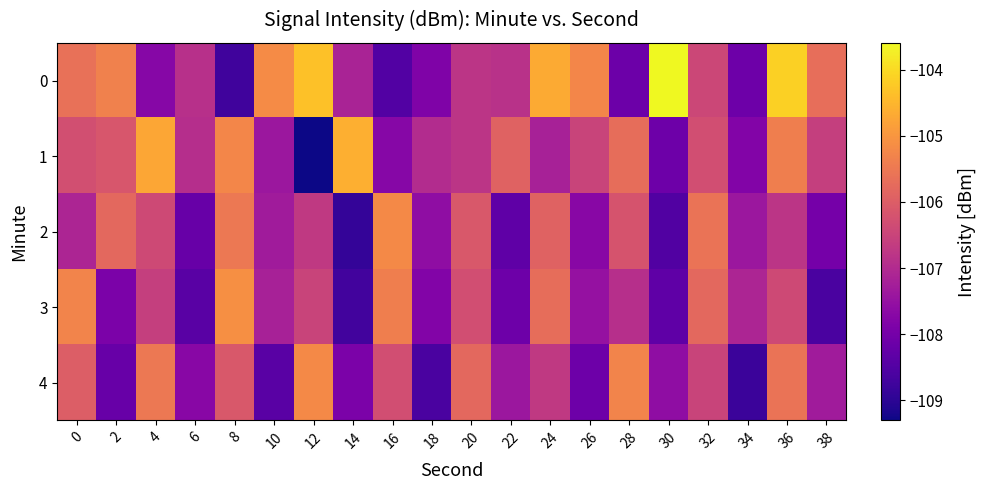

At which category is the sum across all series the highest?

36